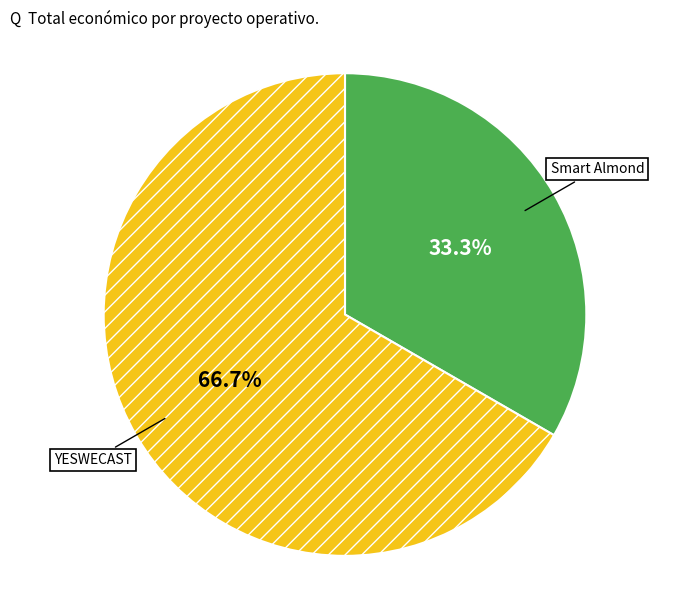

How many segments does this pie chart have?

2